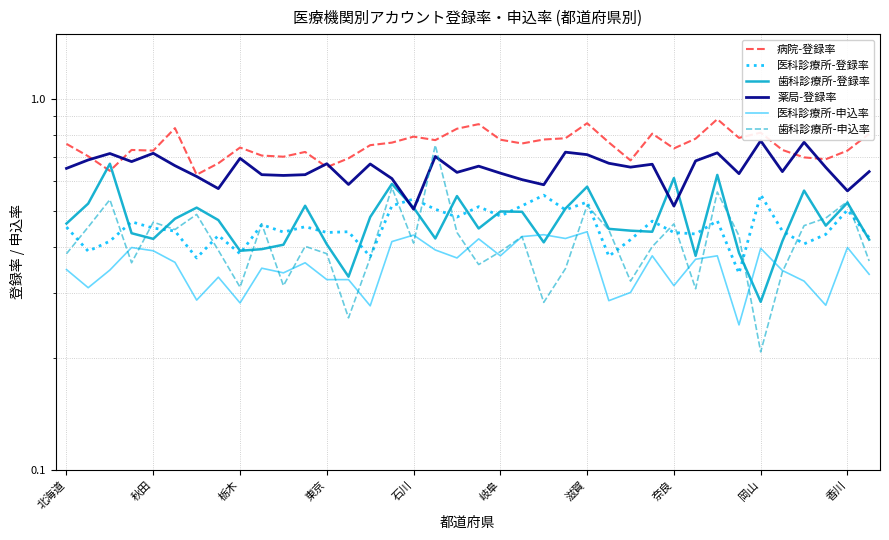

What is the difference between the highest and lowest values at 26?

0.4